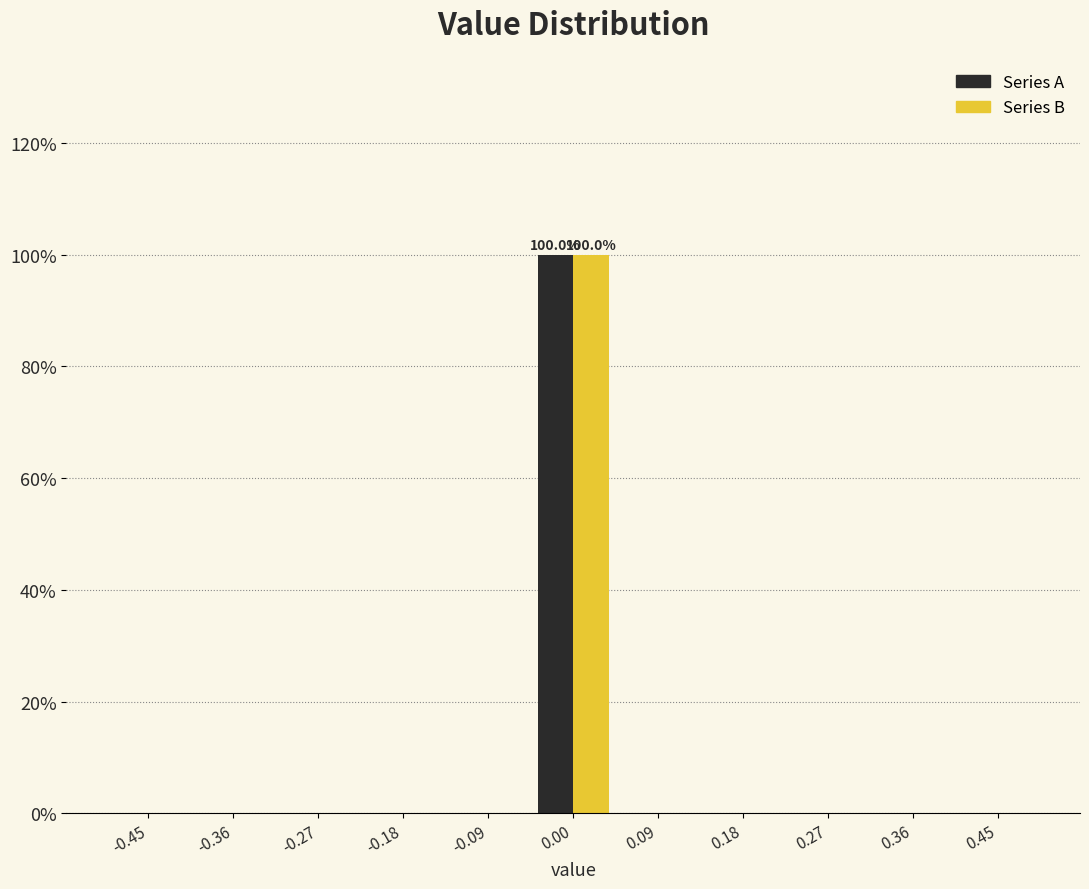

In the Series B series, which range on the x-axis has the tallest bar?

-0.05 to 0.05